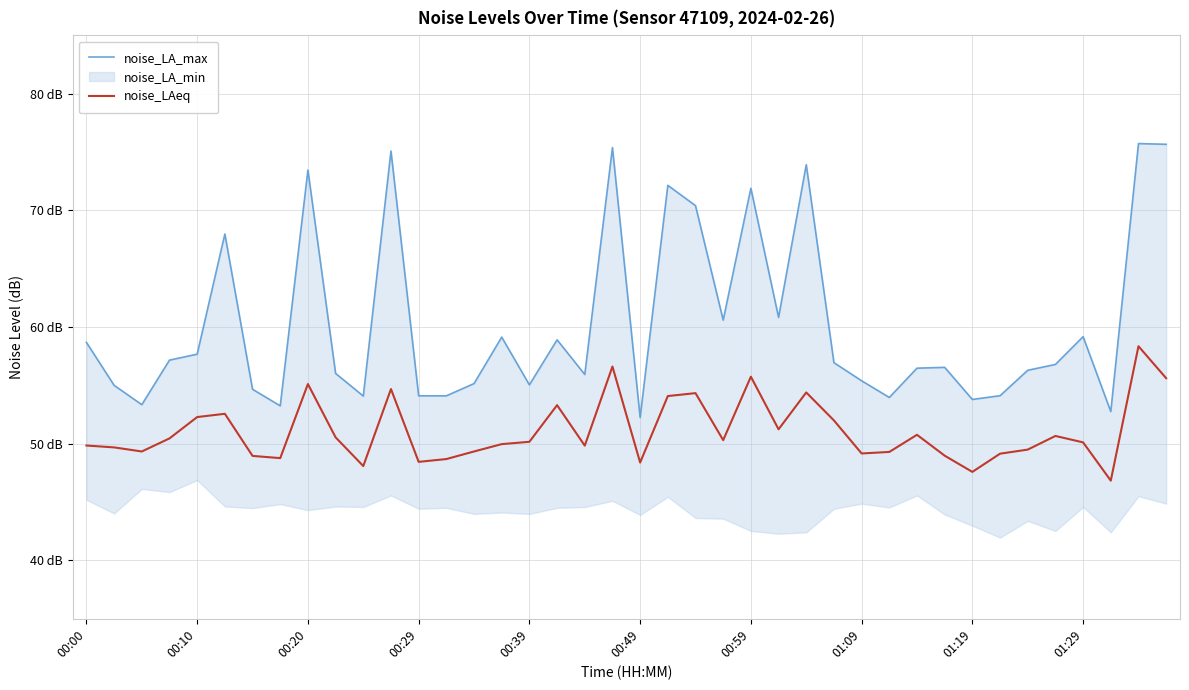

The value of noise_LA_max at 37 is 52.8. True or false?

True